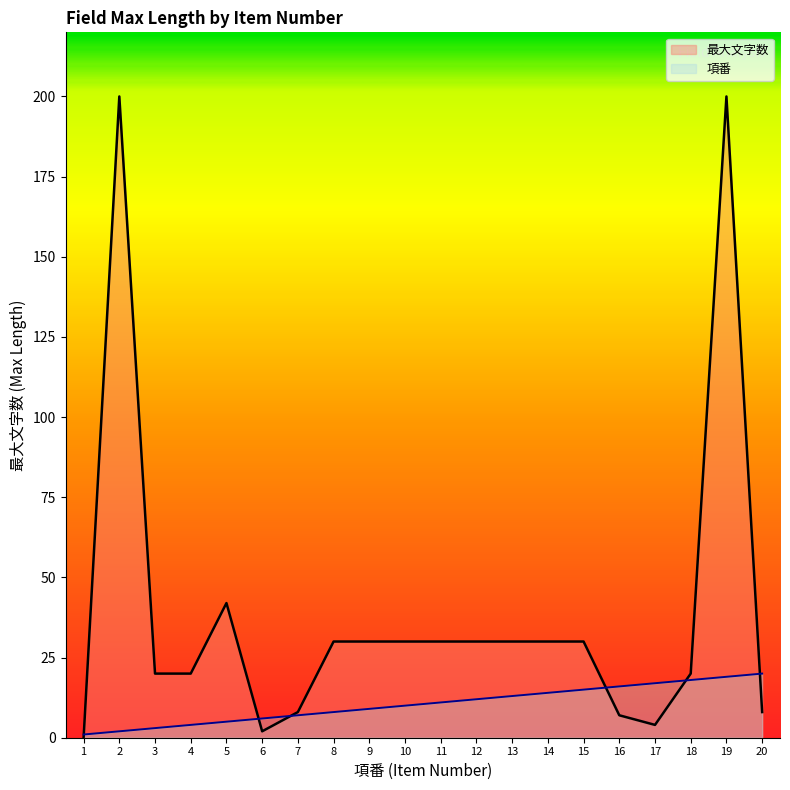

How many intersections are there between 項番 and 最大文字数?

6